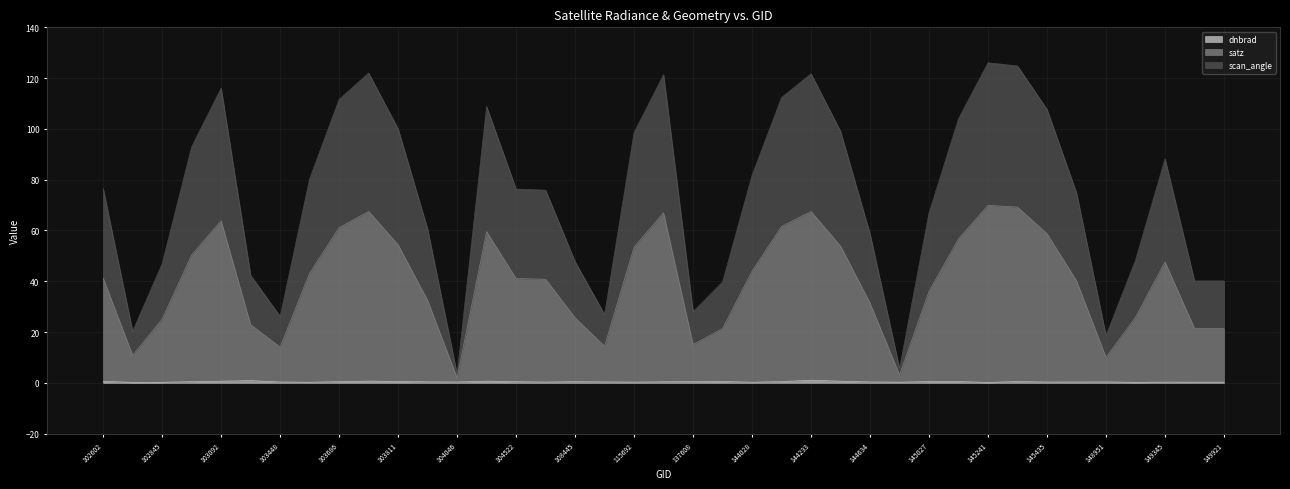

How many values in the satz series exceed 41?

20